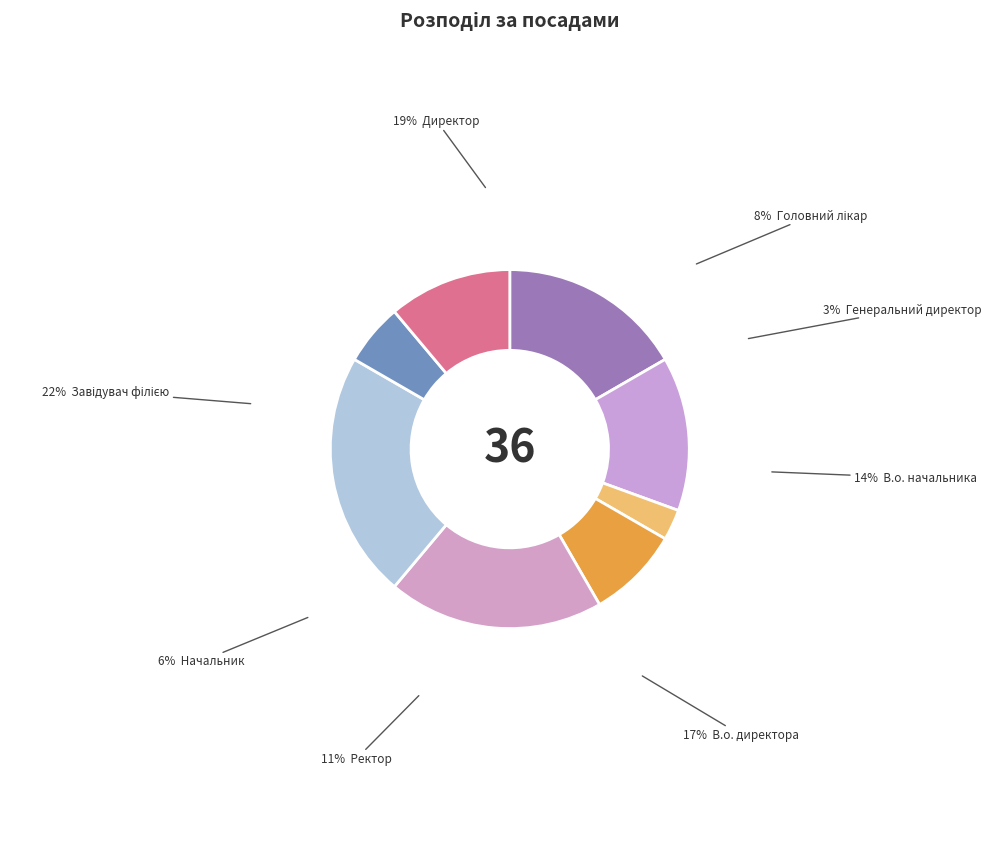

Rank the categories by value from lowest to highest.

Генеральний директор, Начальник, Головний лікар, Ректор, В.о. начальника, В.о. директора, Директор, Завідувач філією